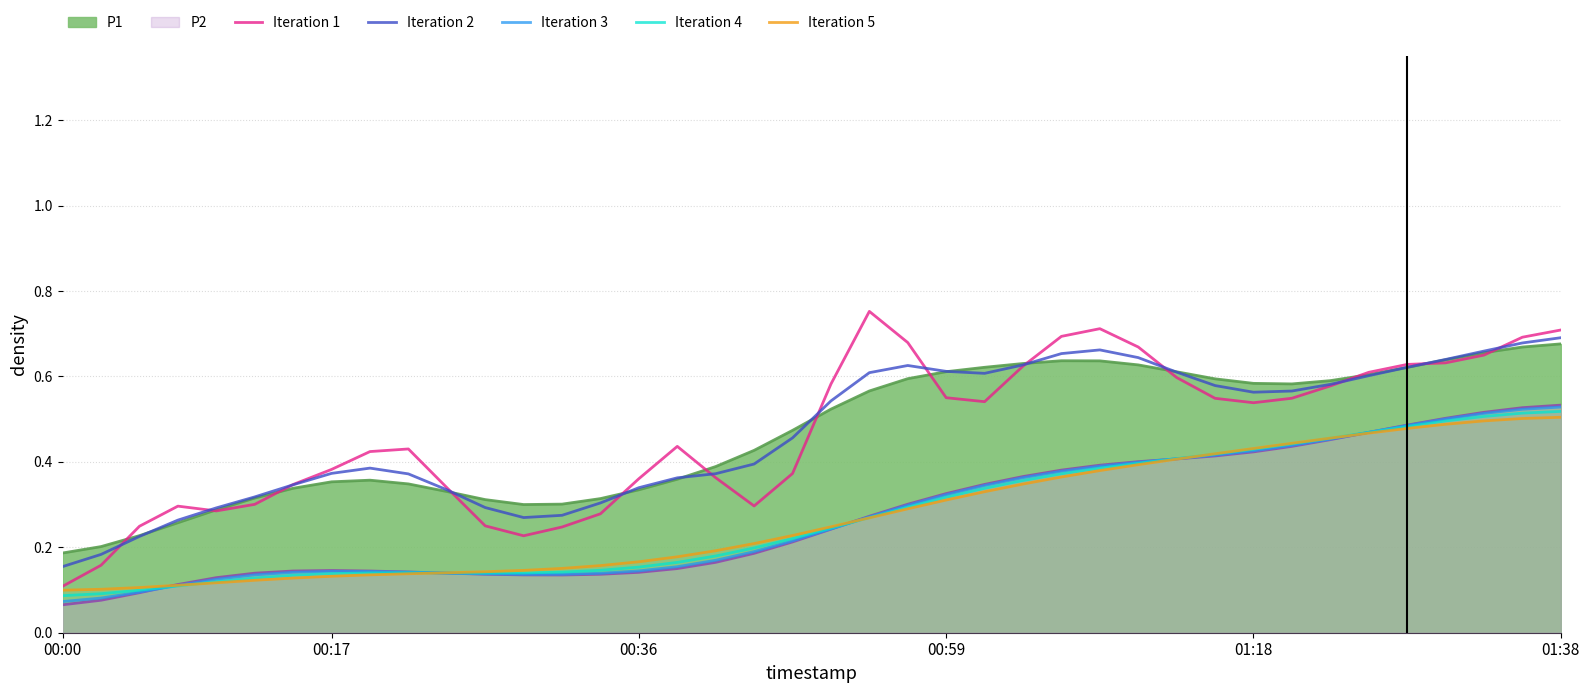

True or false: Iteration 5 and P1 cross at least once.

False